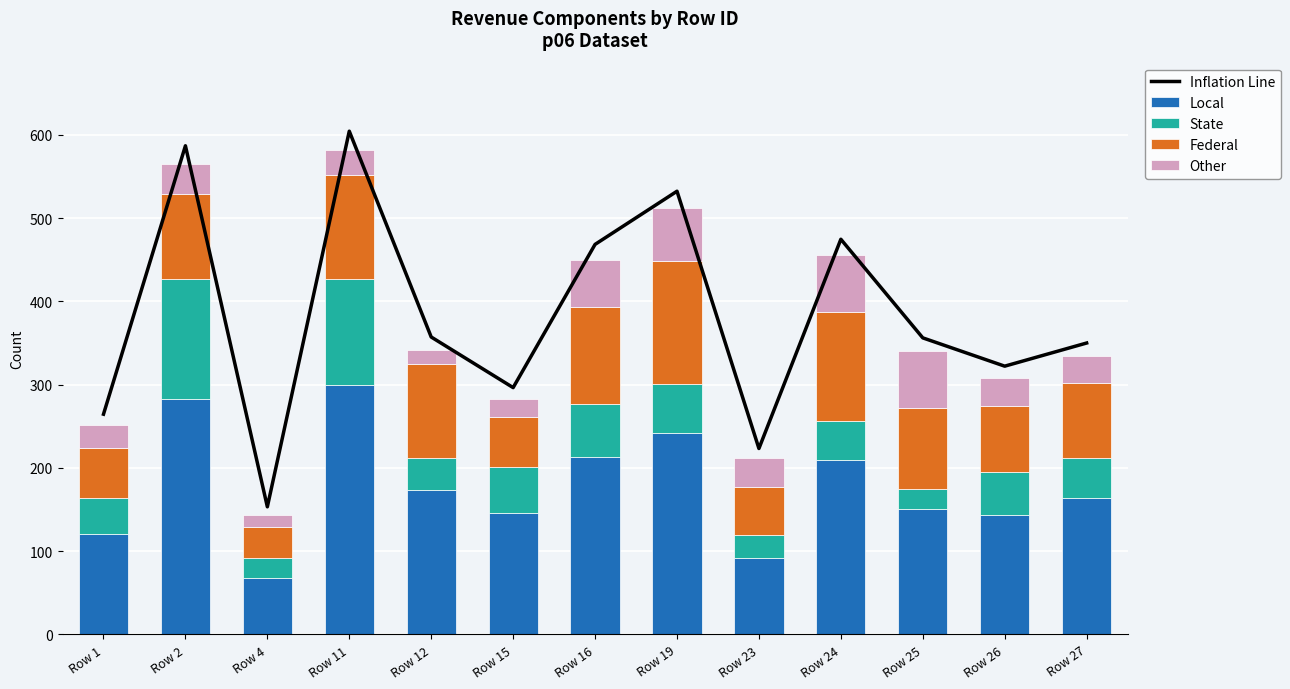

List the series in order of their peak value, lowest first.

Other, State, Federal, Local, Inflation Line